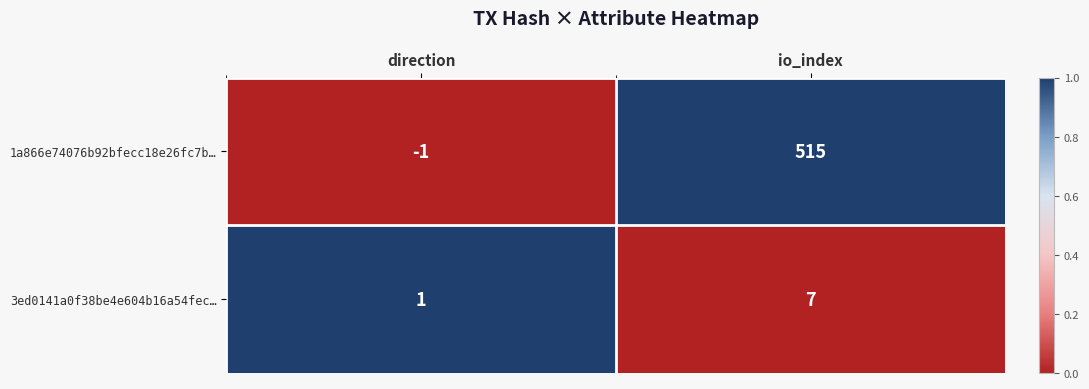

Which series changed the most between direction and io_index?

1a866e74076b92bfecc18e26fc7b…